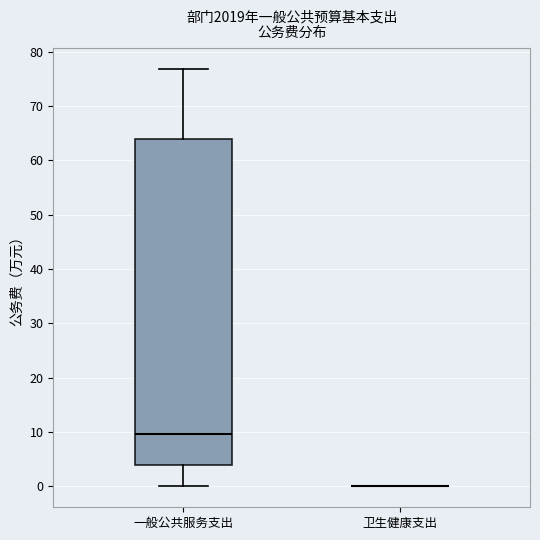

Comparing the boxes themselves (not the whiskers), which one is the tallest?

一般公共服务支出